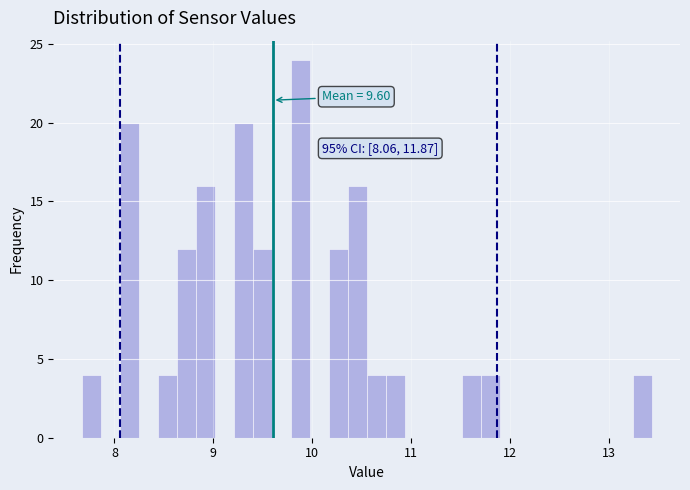

Read against the x-axis, roughly where is the centre of the tallest bar?

9.9